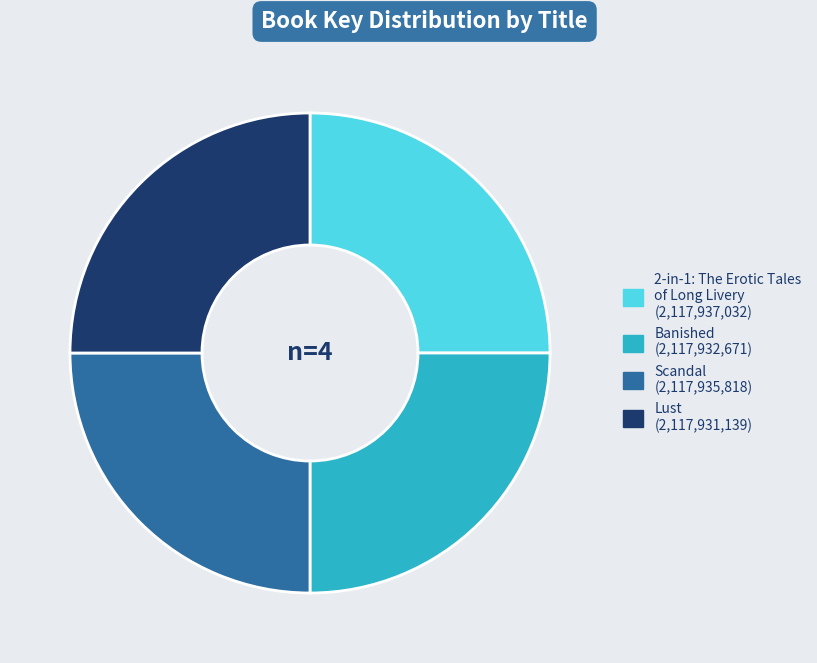

How many slices are in this pie chart?

4